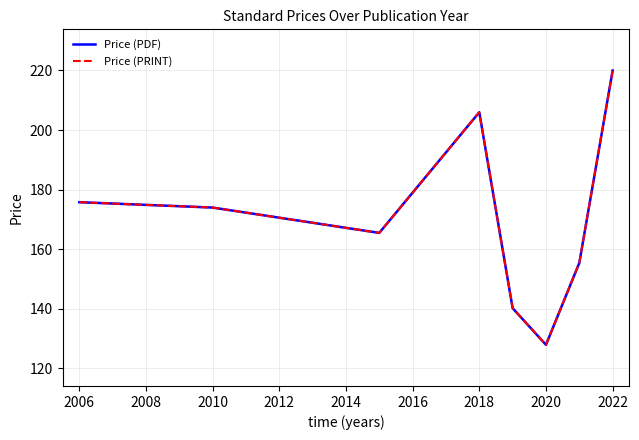

Reading right to left, list all the values displayed in this chart.

Price (PDF): 220.0	155.4	127.9	140.2	206.0	165.5	174.0	175.8
Price (PRINT): 220.0	155.4	127.9	140.2	206.0	165.5	174.0	175.8